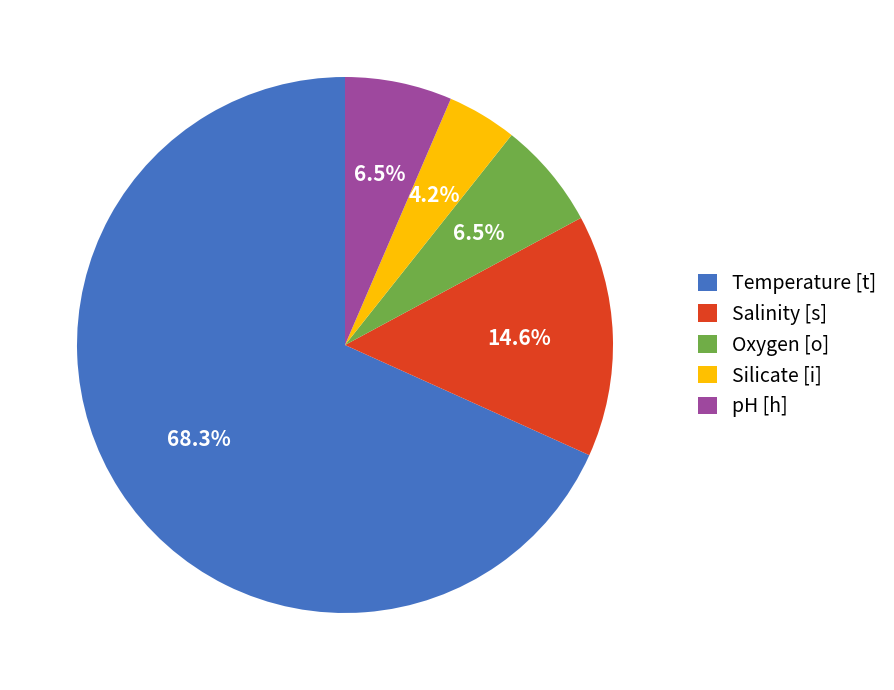

To the nearest percent, what is the average slice percentage?

20%